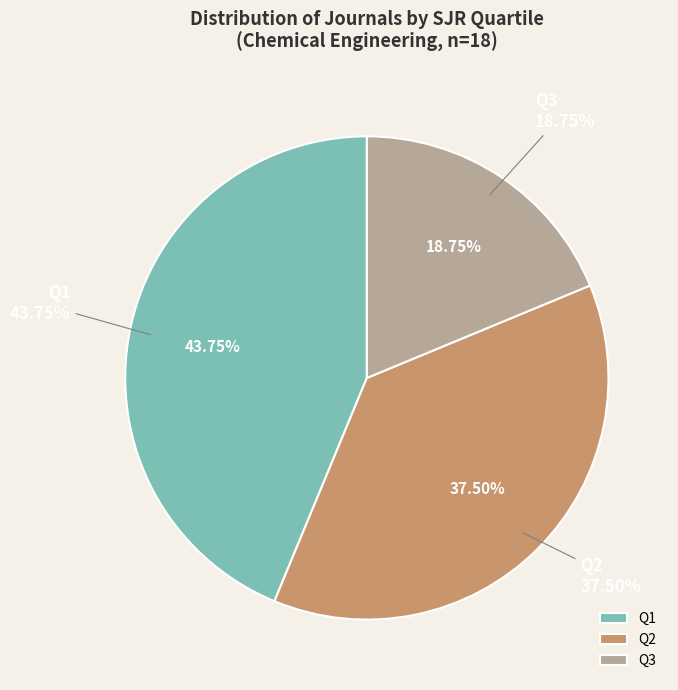

True or false: Q2 accounts for 32% of the total.

False